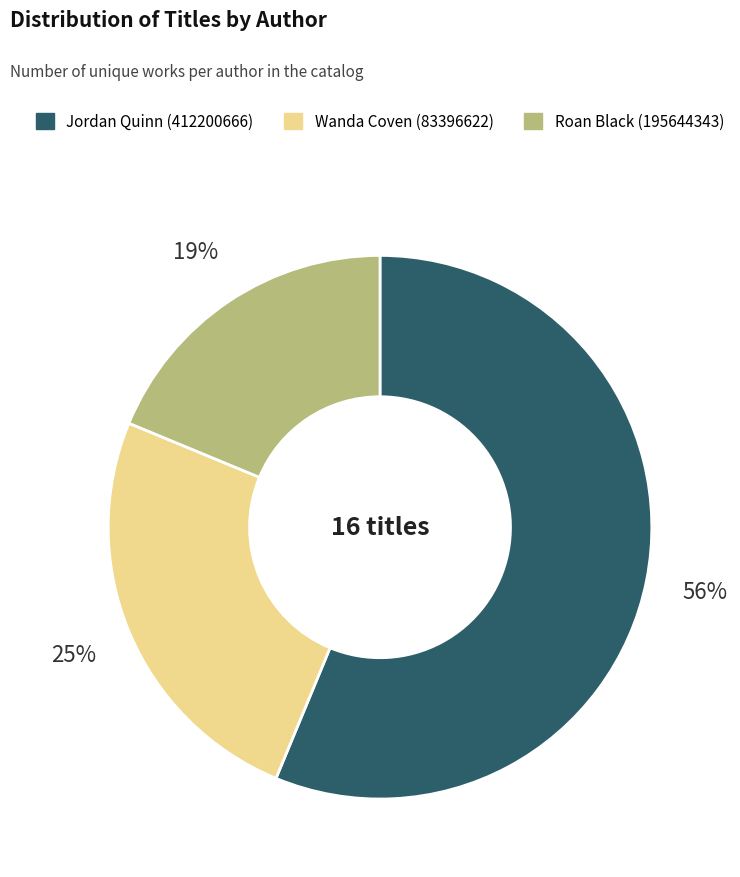

Is the sum of Roan Black (195644343) and Jordan Quinn (412200666) greater than half?

Yes